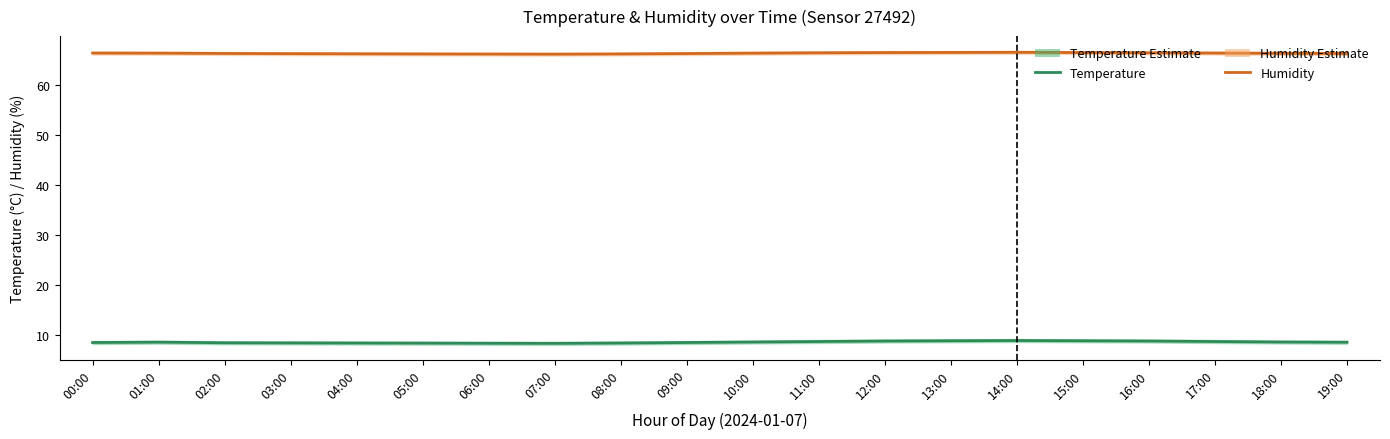

What is the label of the 5th point from the left?

04:00